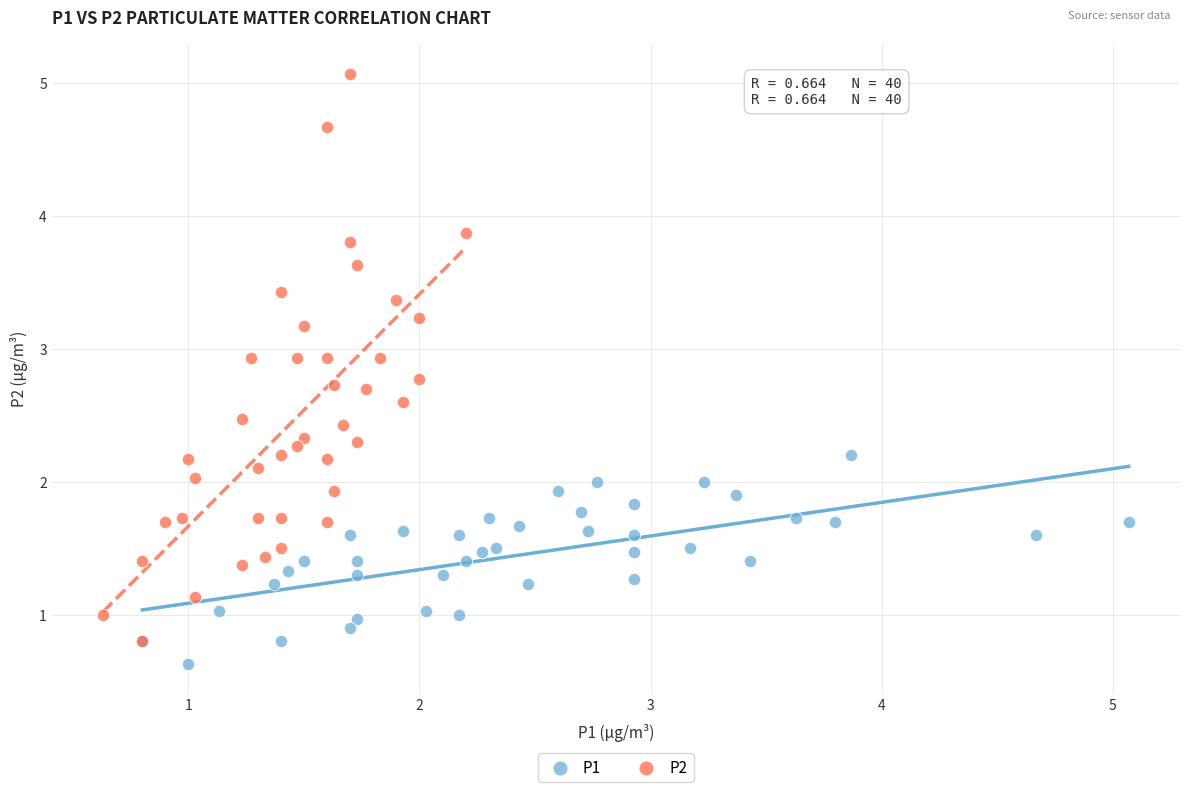

Which series reaches the maximum Y coordinate?

P2